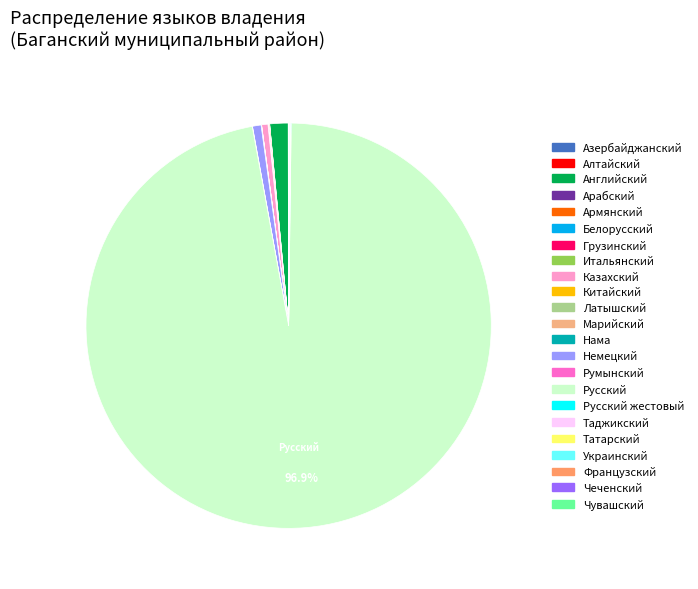

What is the smallest slice in the pie chart?

Алтайский